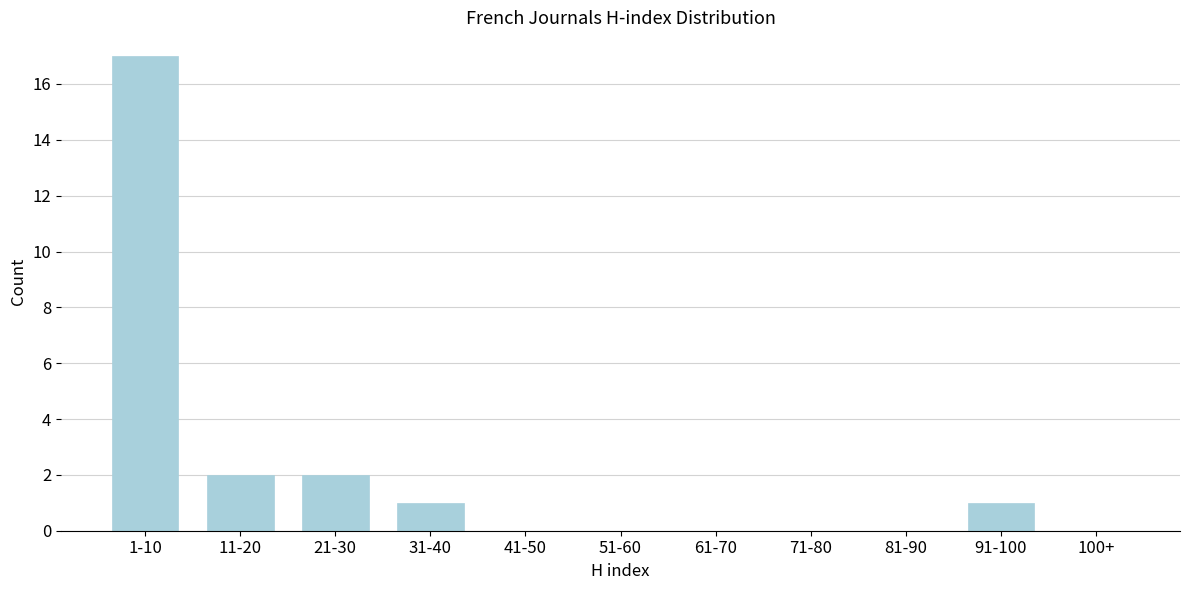

Reading left to right, list all the values displayed in this chart.

1-10=17	11-20=2	21-30=2	31-40=1	41-50=0	51-60=0	61-70=0	71-80=0	81-90=0	91-100=1	100+=0